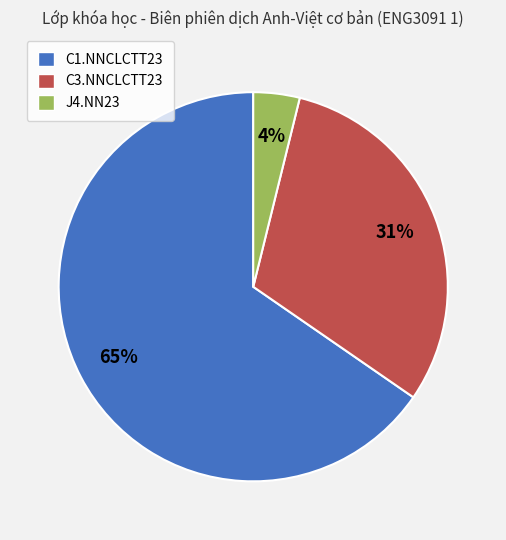

Which has a higher value, C1.NNCLCTT23 or J4.NN23?

C1.NNCLCTT23